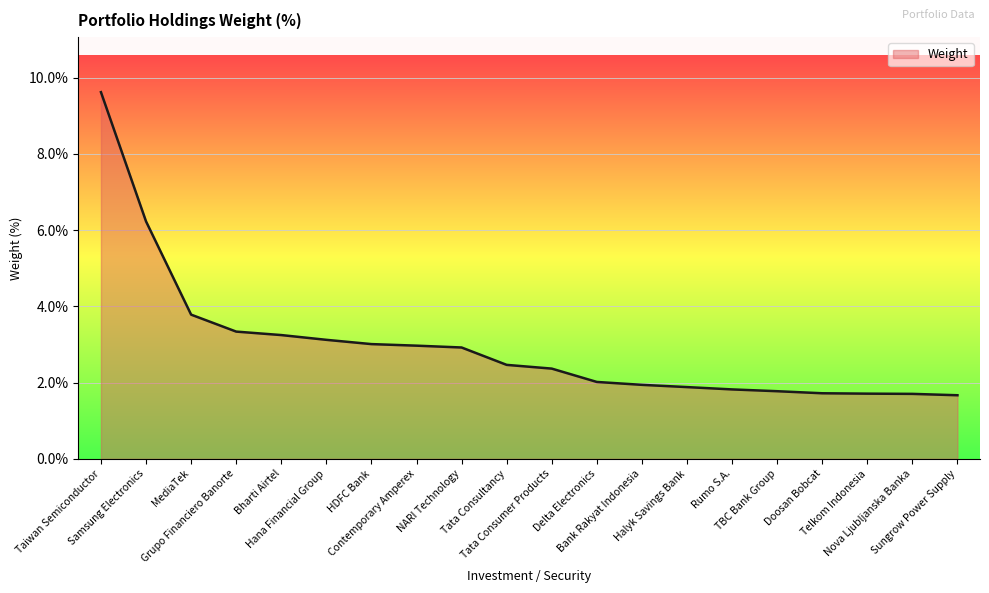

What is the difference between the maximum and minimum values?

8.0